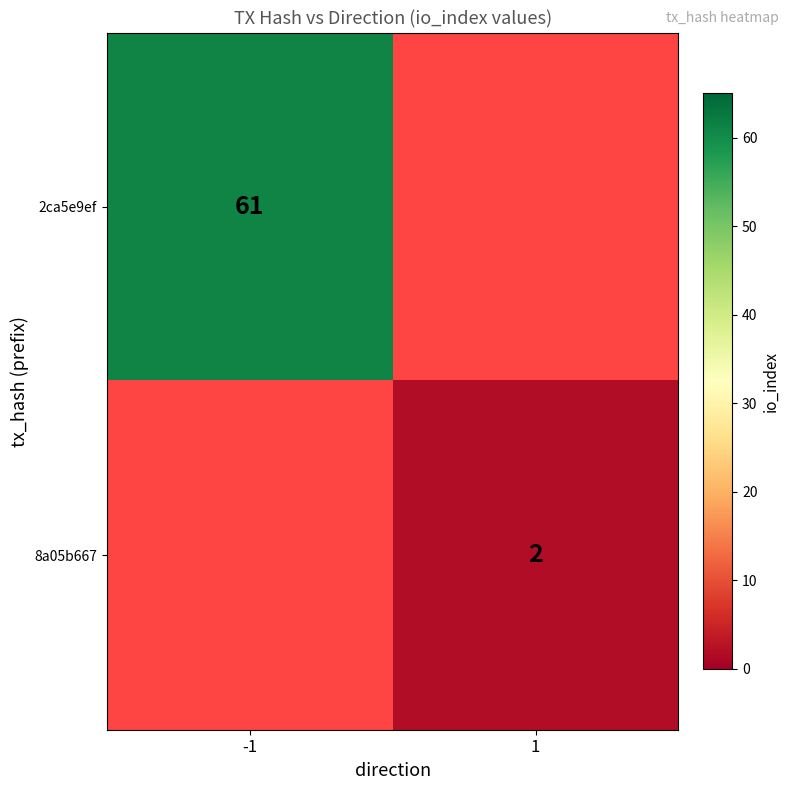

At which category does the chart reach its peak across all series?

-1